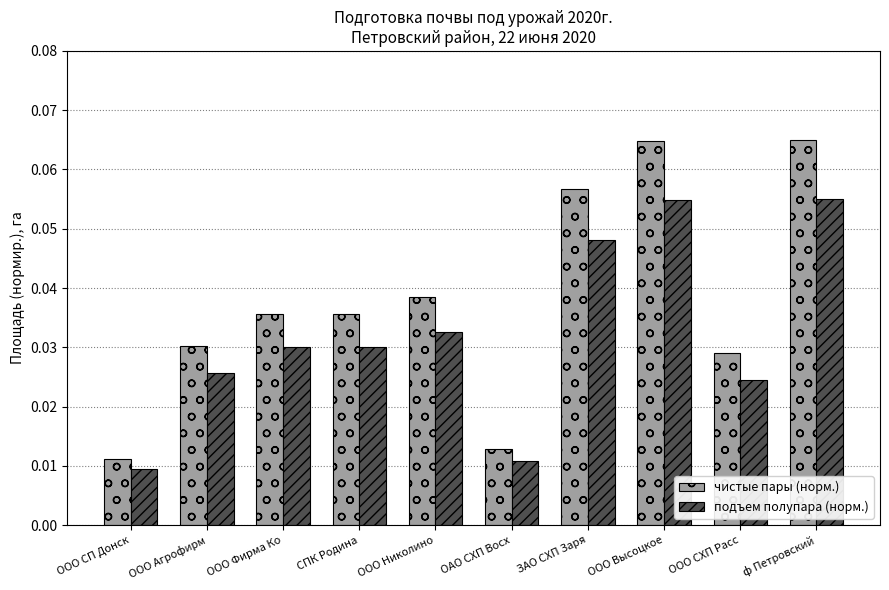

The подъем полупара (норм.) series shows 0.0 at ф Петровский. True or false?

False